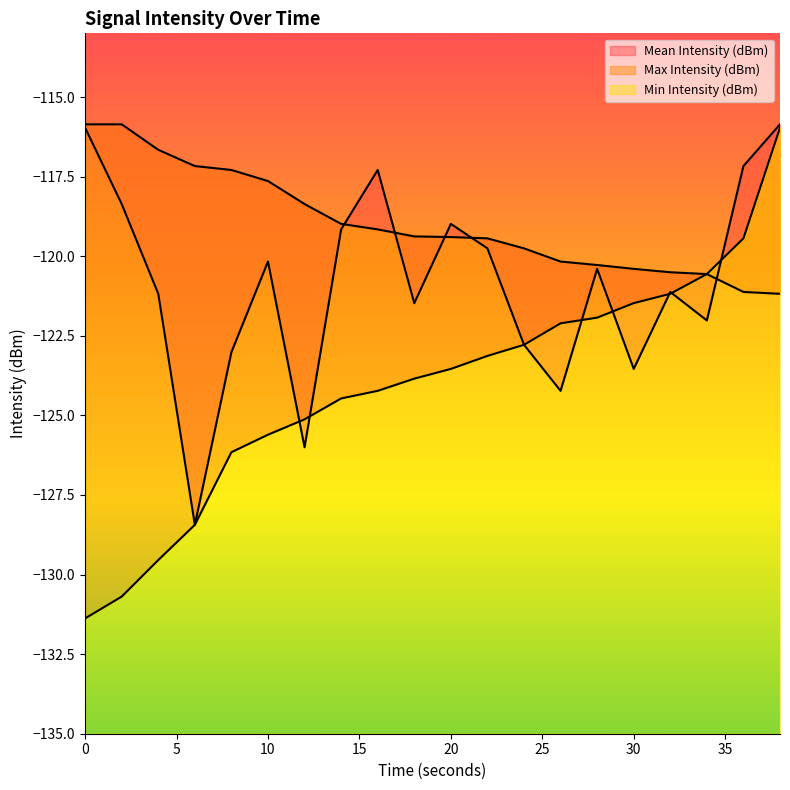

Where do Mean Intensity (dBm) and Max Intensity (dBm) first cross each other?

14 and 16